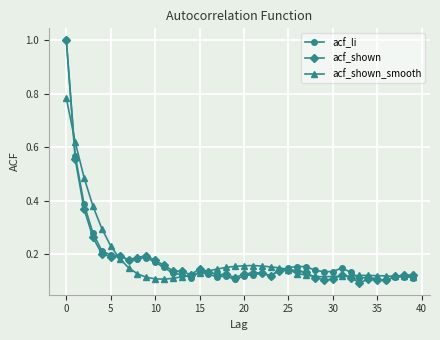

At how many categories does at least one series exceed 0?

40